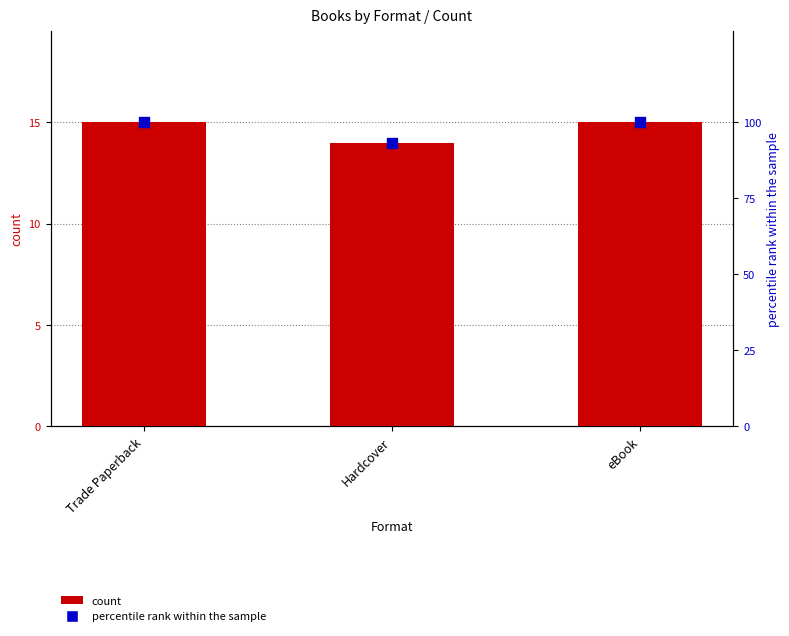

Is the value of count at Hardcover greater than the value of percentile rank within the sample at Trade Paperback?

No